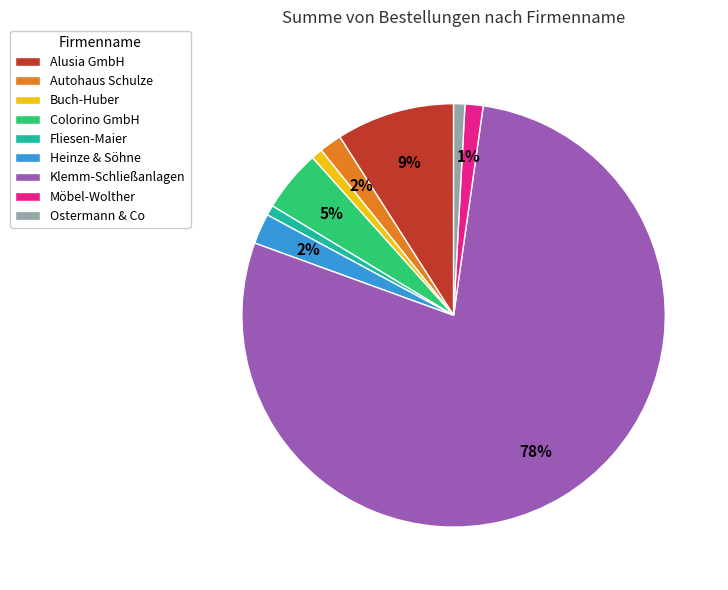

Is the sum of Klemm-Schließanlagen and Heinze & Söhne greater than half?

Yes